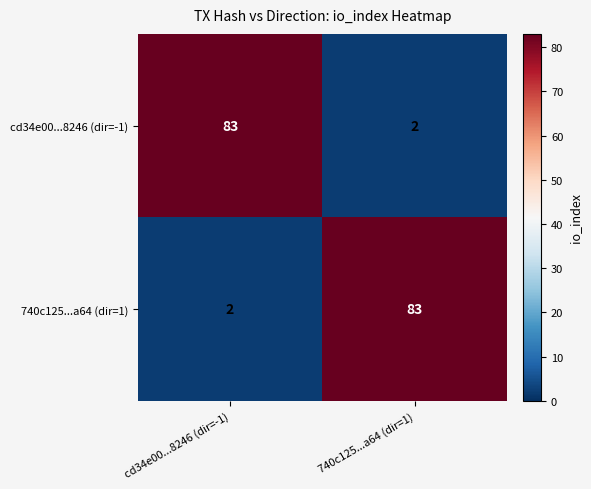

What is the difference between the maximum and minimum values in the 740c125...a64 (dir=1) series?

81